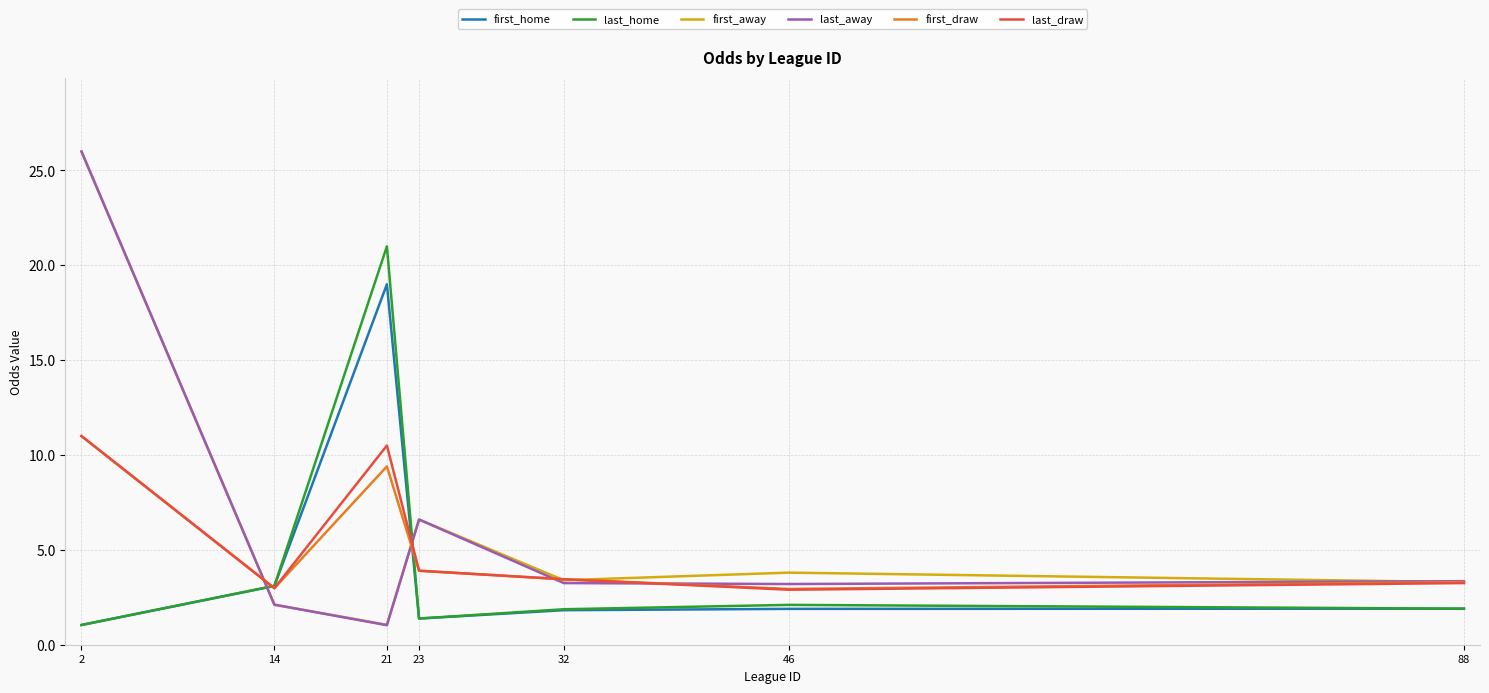

At how many categories does at least one series exceed 9?

2